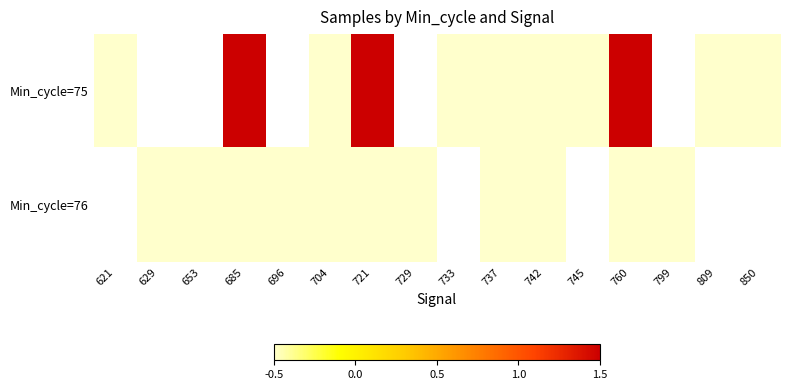

Which has a higher value, 760 or 733?

760